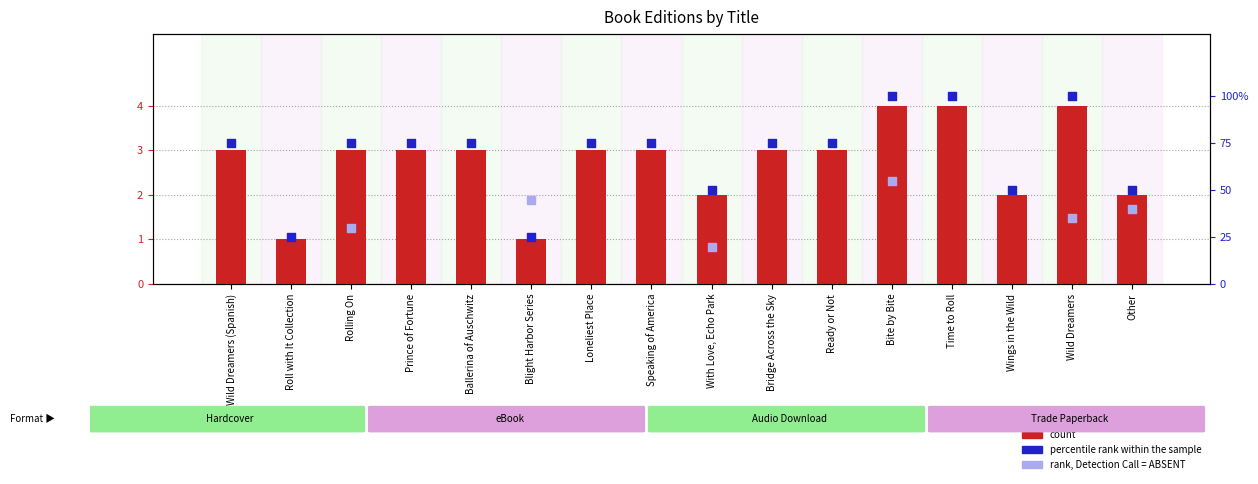

What is the ratio of the value at Rolling On to the value at Other?

1.5